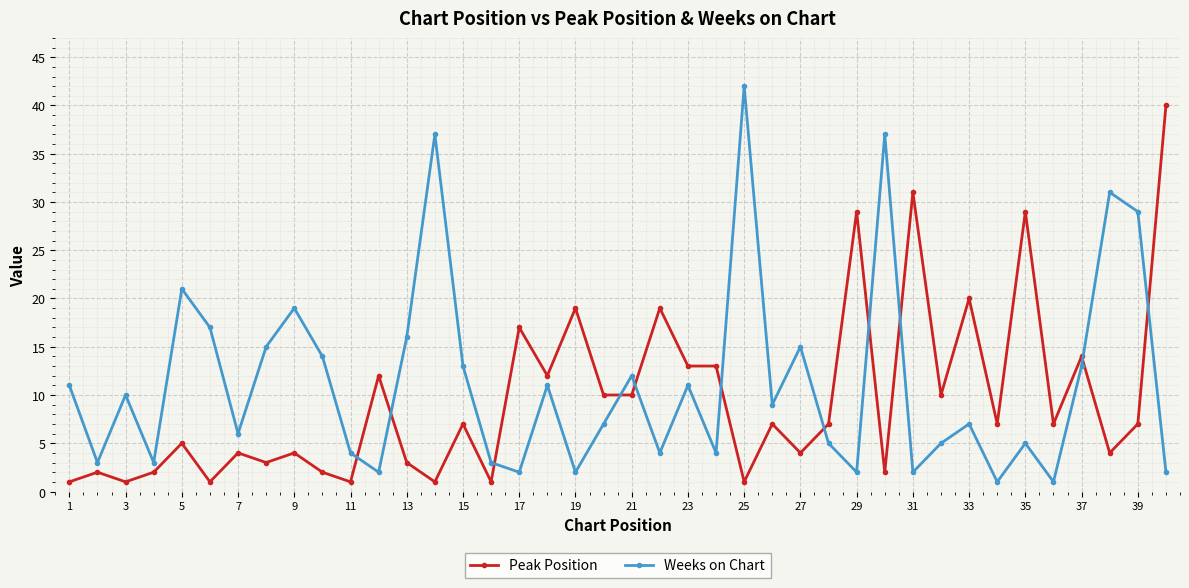

What is the value of the Peak Position point at the 34th from the left?

7